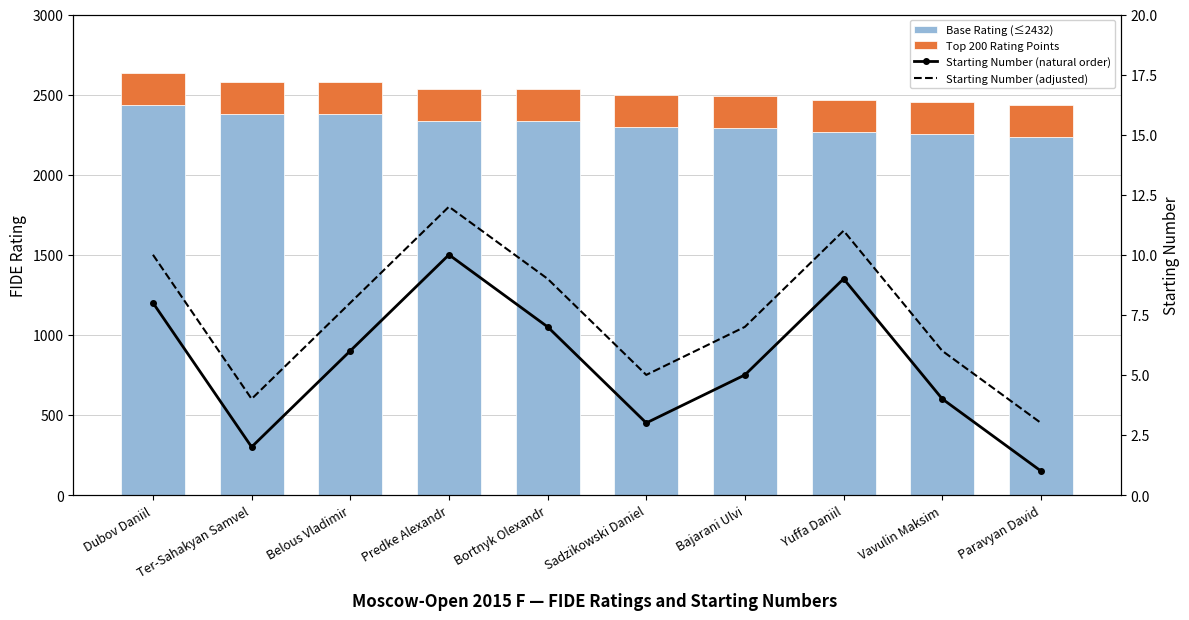

What is the value of the Starting Number (adjusted) bar at the 10th from the left?

3